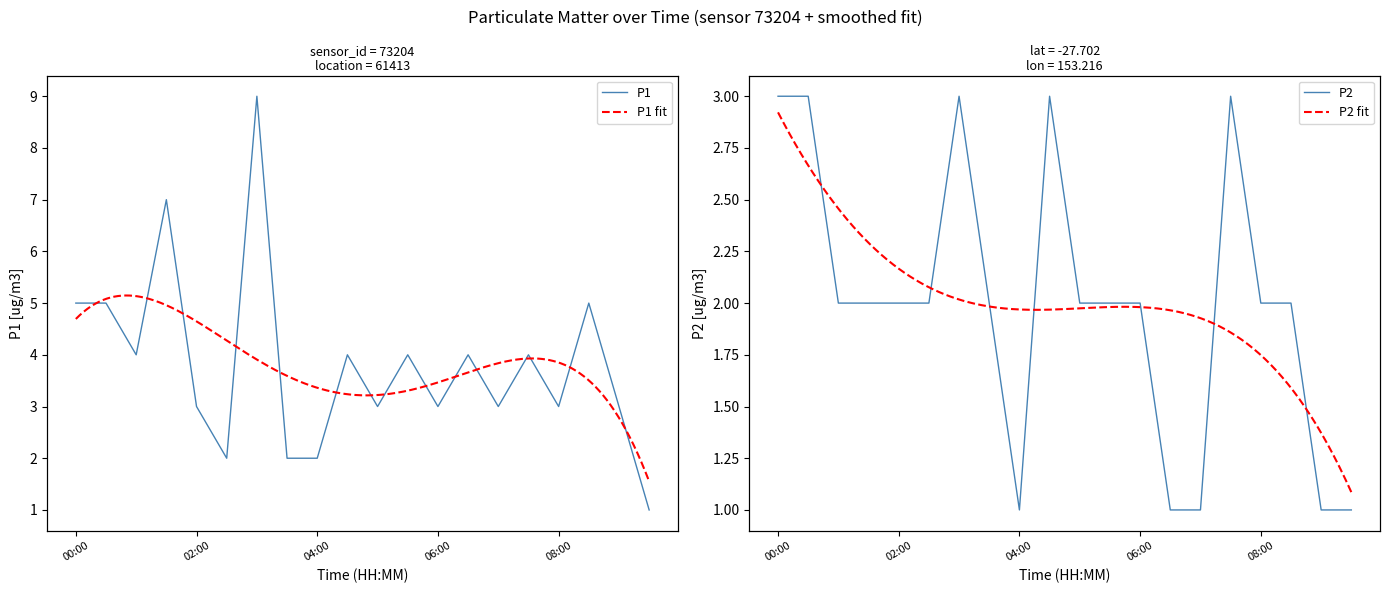

Where is P2 nearest to the value 2?

01:00